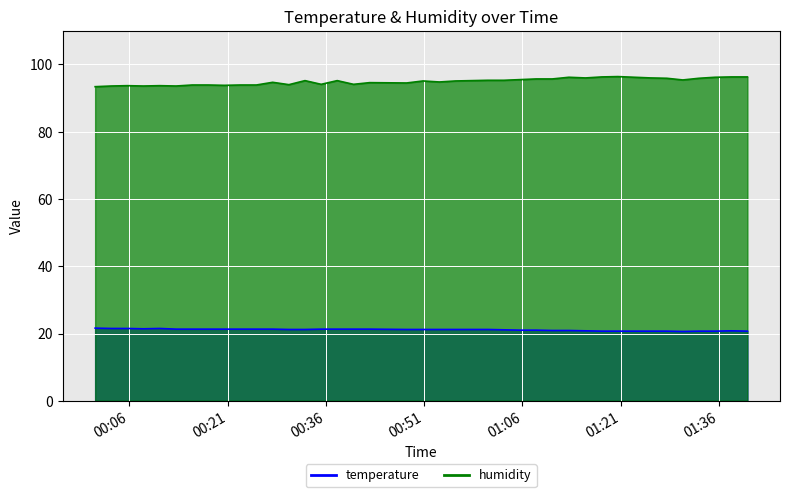

Count the number of categories in the chart.

40